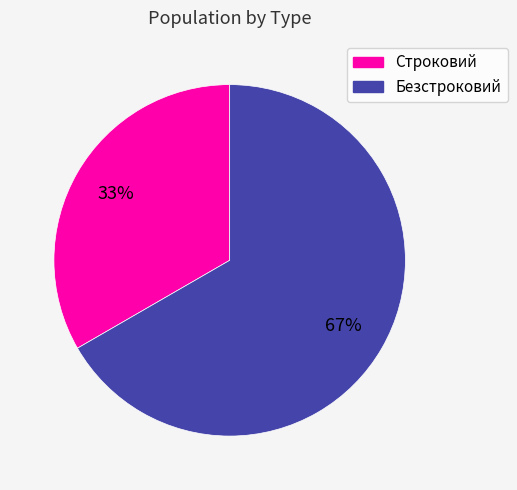

Between Строковий and Безстроковий, which is larger?

Безстроковий